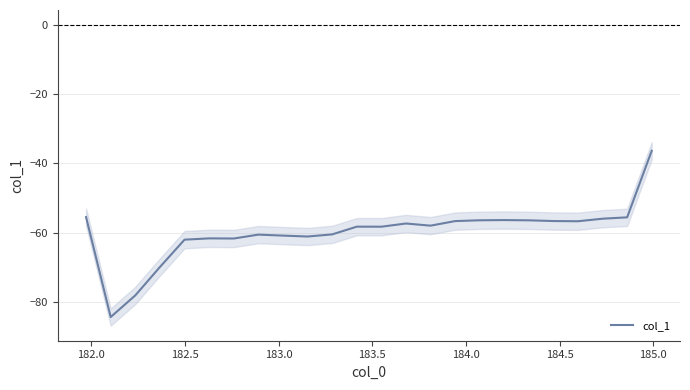

Does the chart have visible grid lines?

Yes